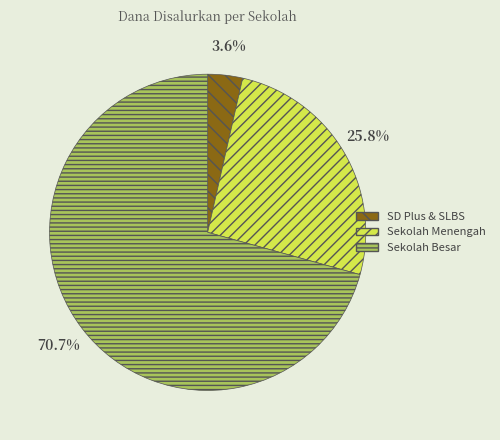

Does any single category account for the majority?

Yes